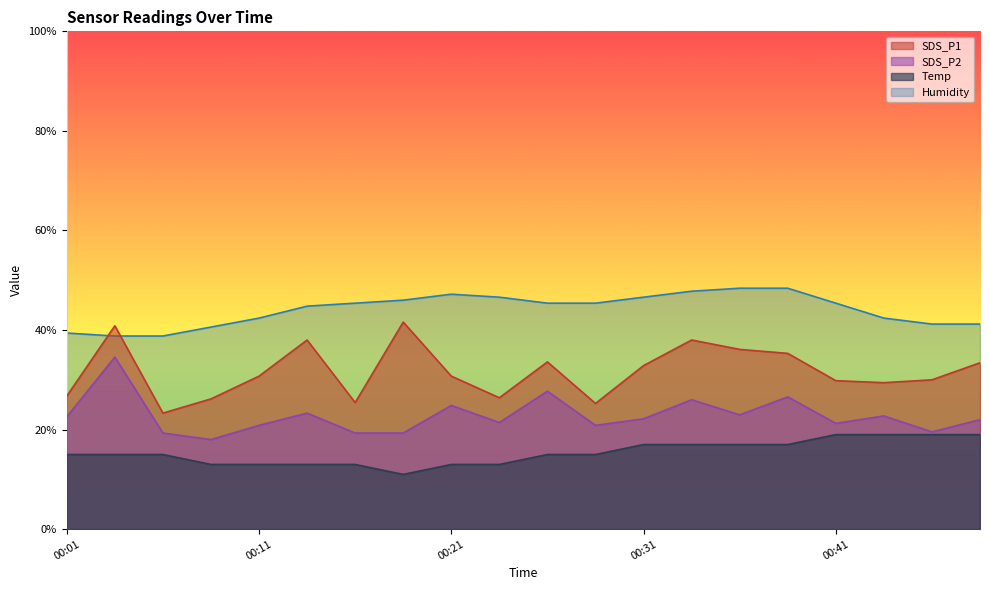

What is the difference between the maximum and minimum values in the SDS_P1 series?

18.3